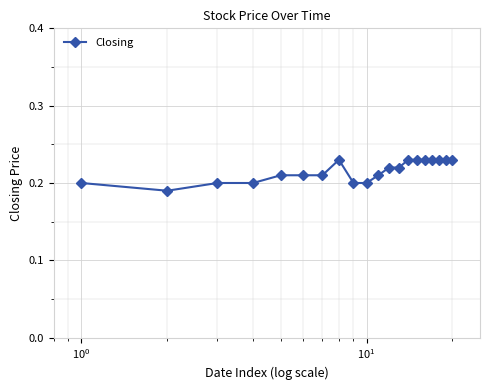

What is the sum of all values?

4.3